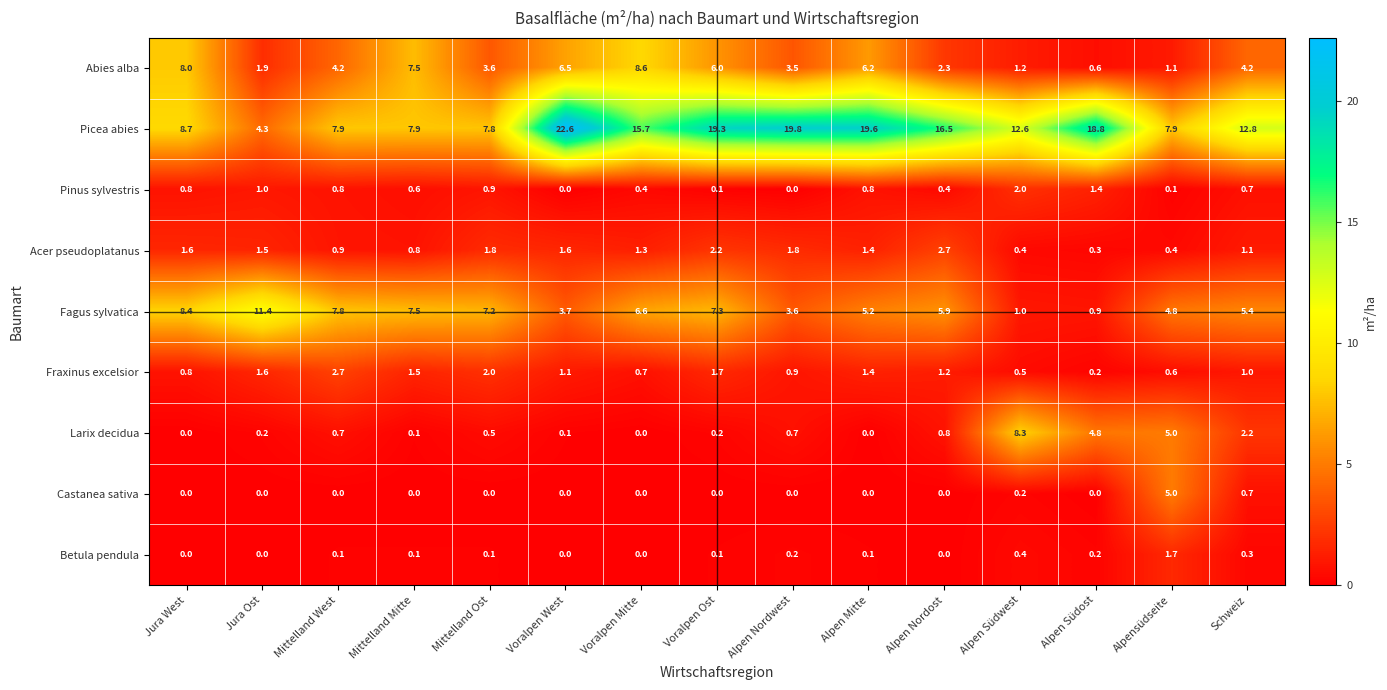

At how many categories does at least one series exceed 15?

7